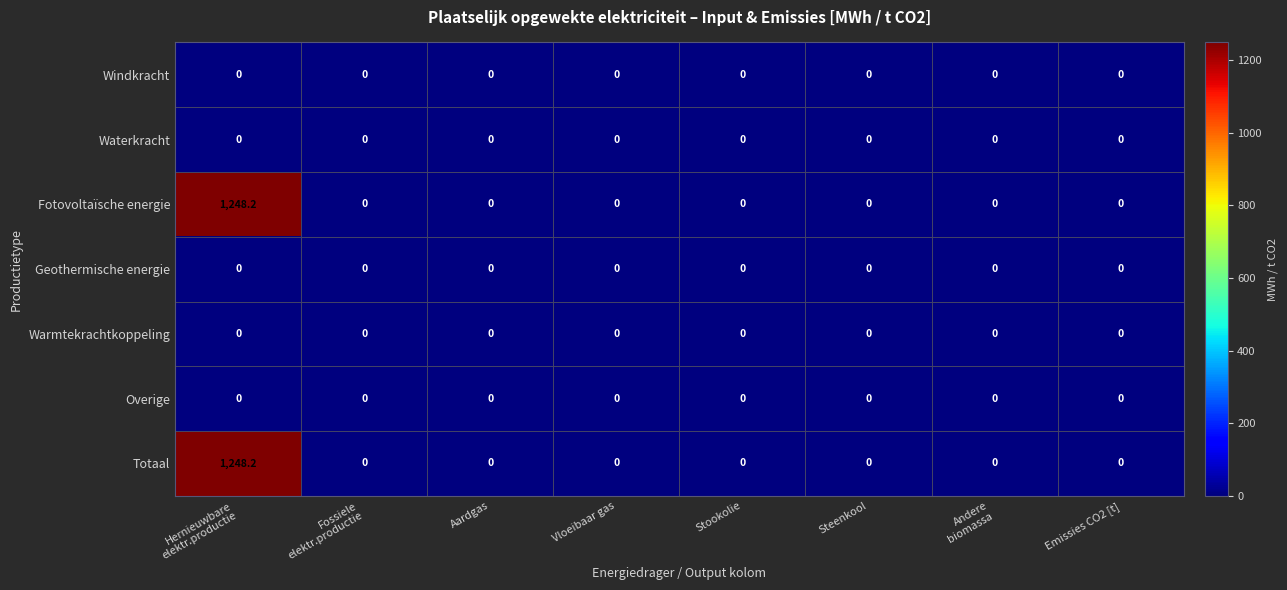

What is the average value of the Totaal series?

156.0